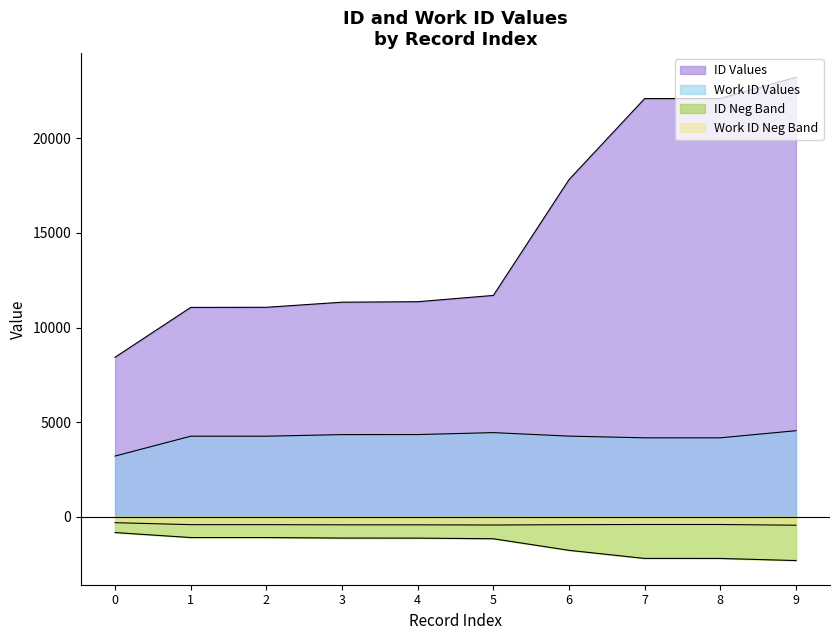

How many lines are shown in the chart?

4